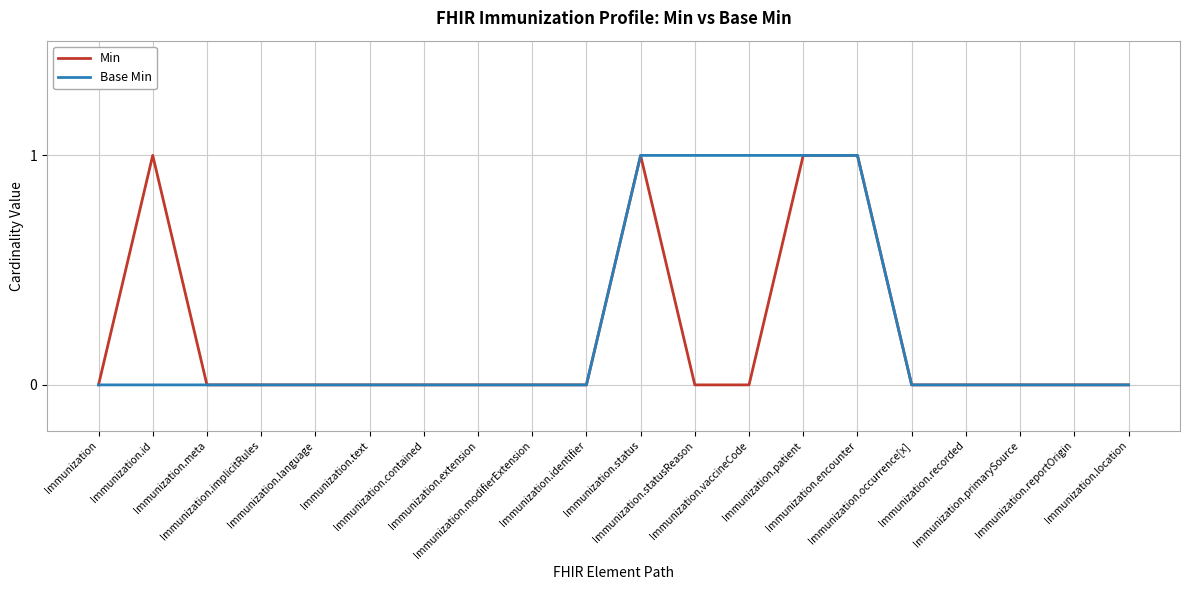

How many lines are shown in the chart?

2